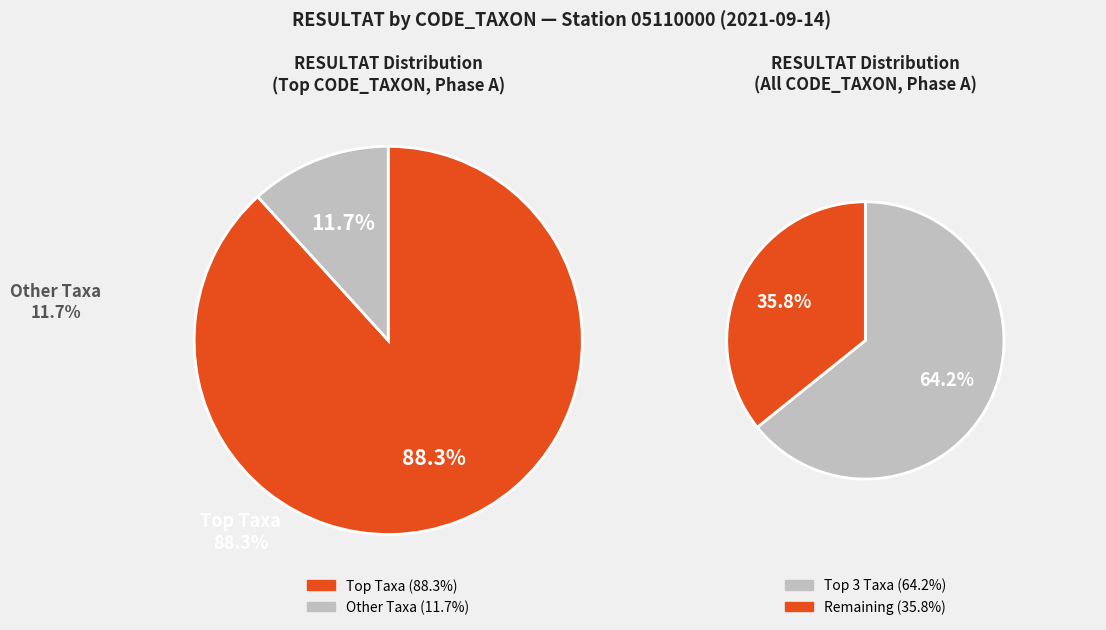

Does 239 represent more than half of the total?

No